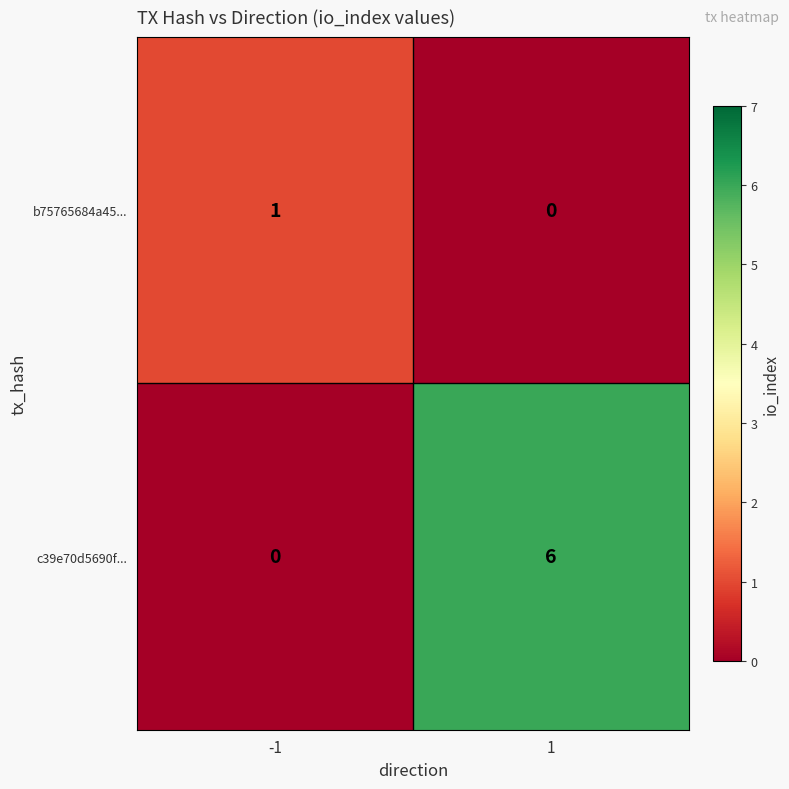

List the series in order of their peak value, lowest first.

b75765684a45..., c39e70d5690f...